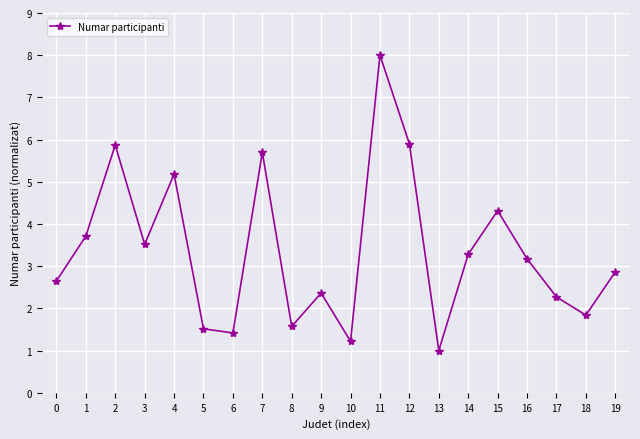

The value at 7 is 5.7. True or false?

True